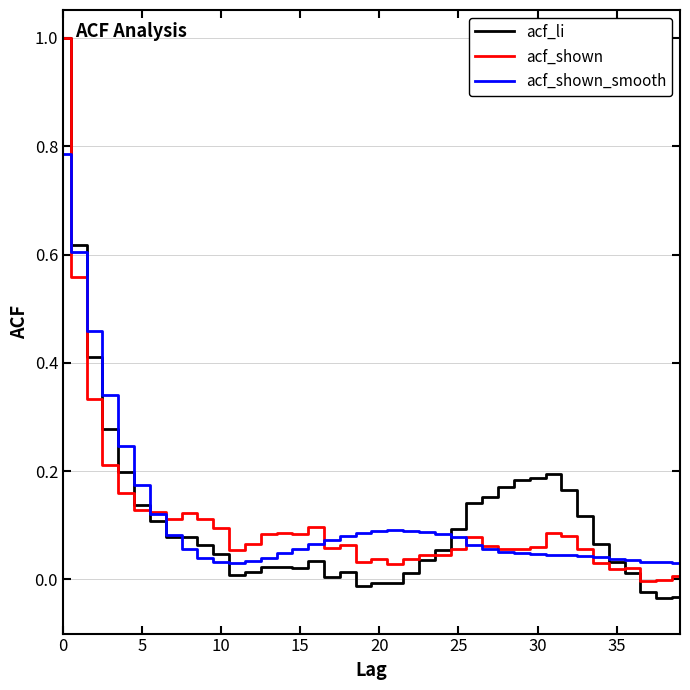

Which series has the largest range (max minus min)?

acf_li